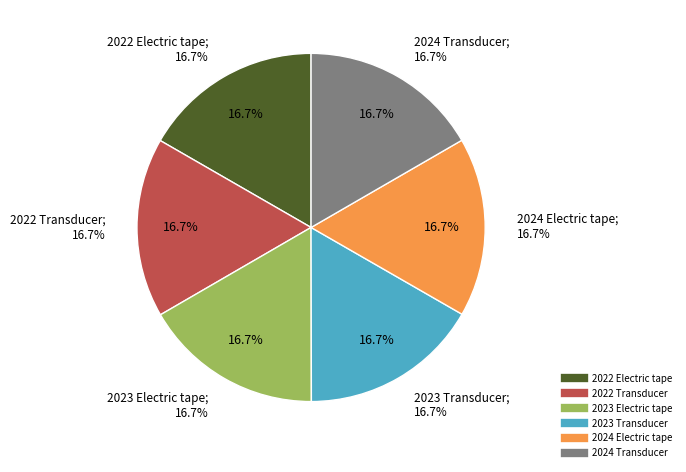

What percentage is the 2023 Electric tape slice, to the nearest percent?

17%